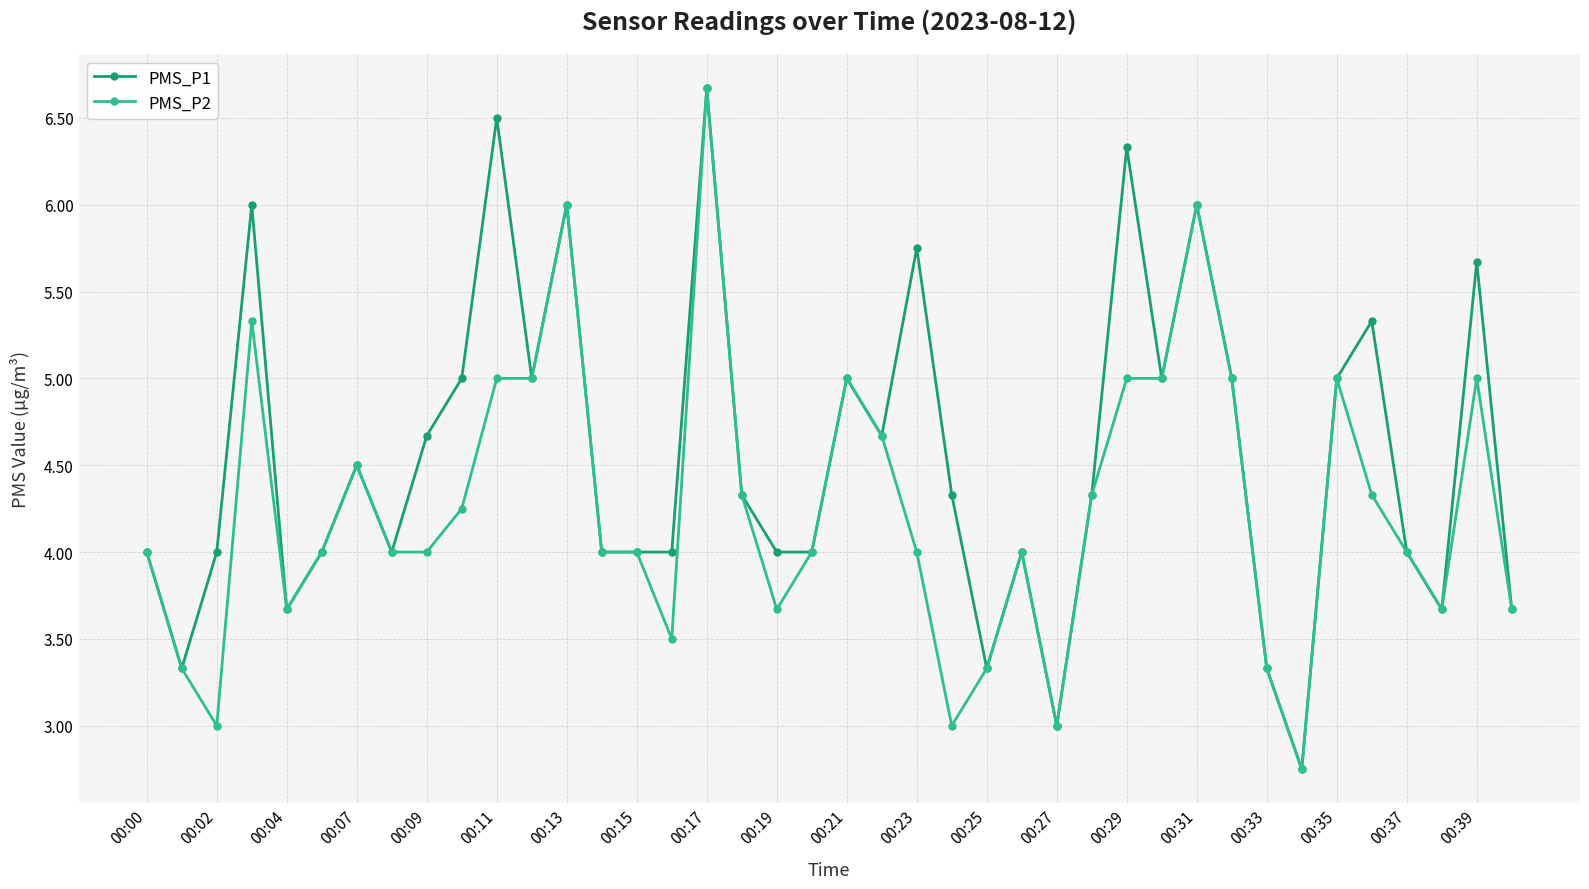

True or false: PMS_P2 has more than 1 points higher than both neighbors.

True